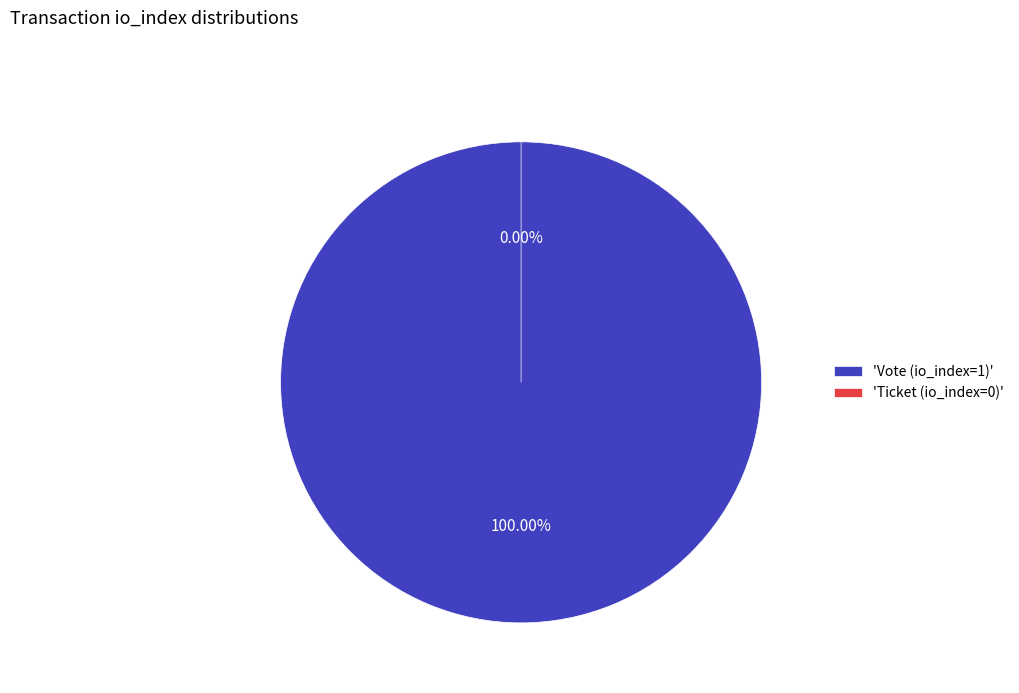

Do Vote (io_index=1) and Ticket (io_index=0) together represent more than half of the pie?

Yes